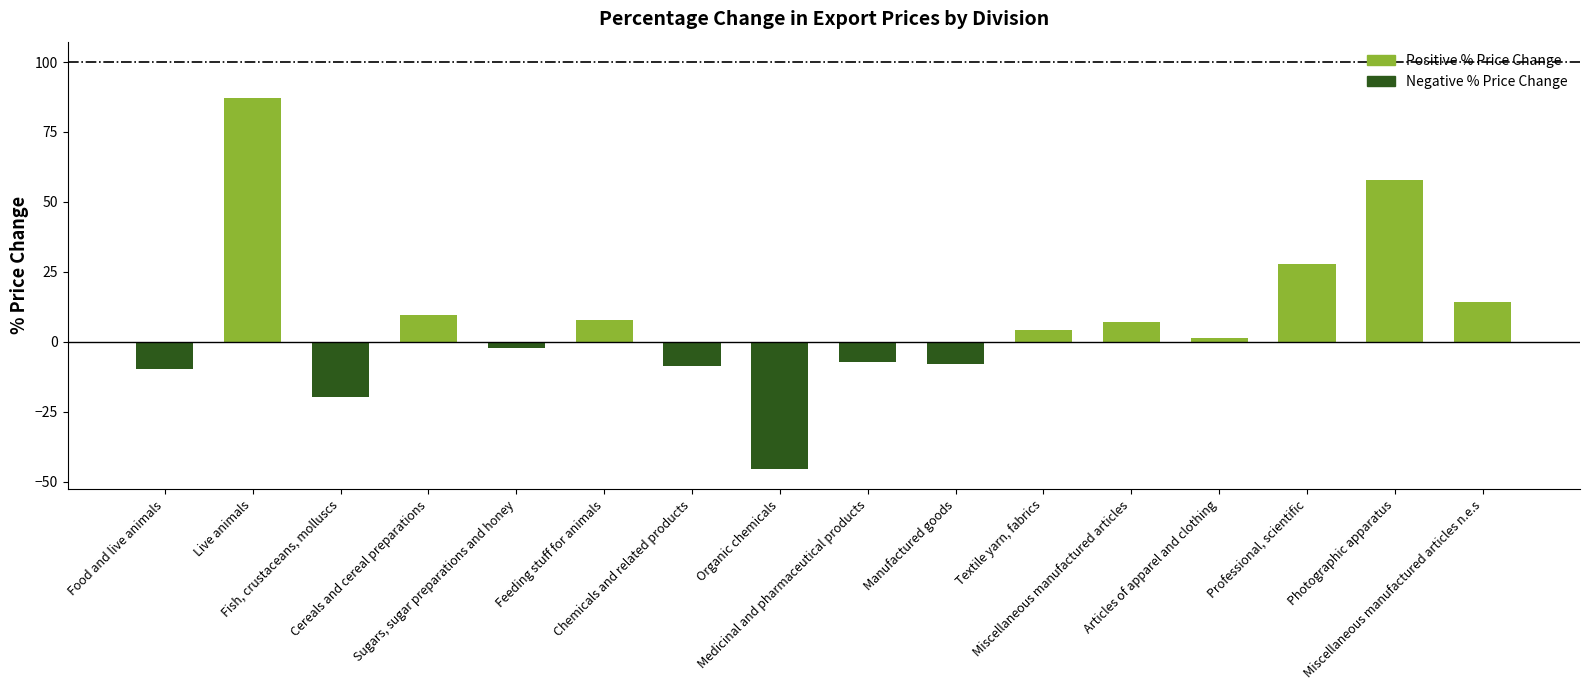

Reading right to left, what are all the values shown in this chart?

14.2	57.8	27.8	1.2	7.0	4.2	-7.8	-7.1	-45.3	-8.6	7.8	-2.1	9.6	-19.6	87.1	-9.8